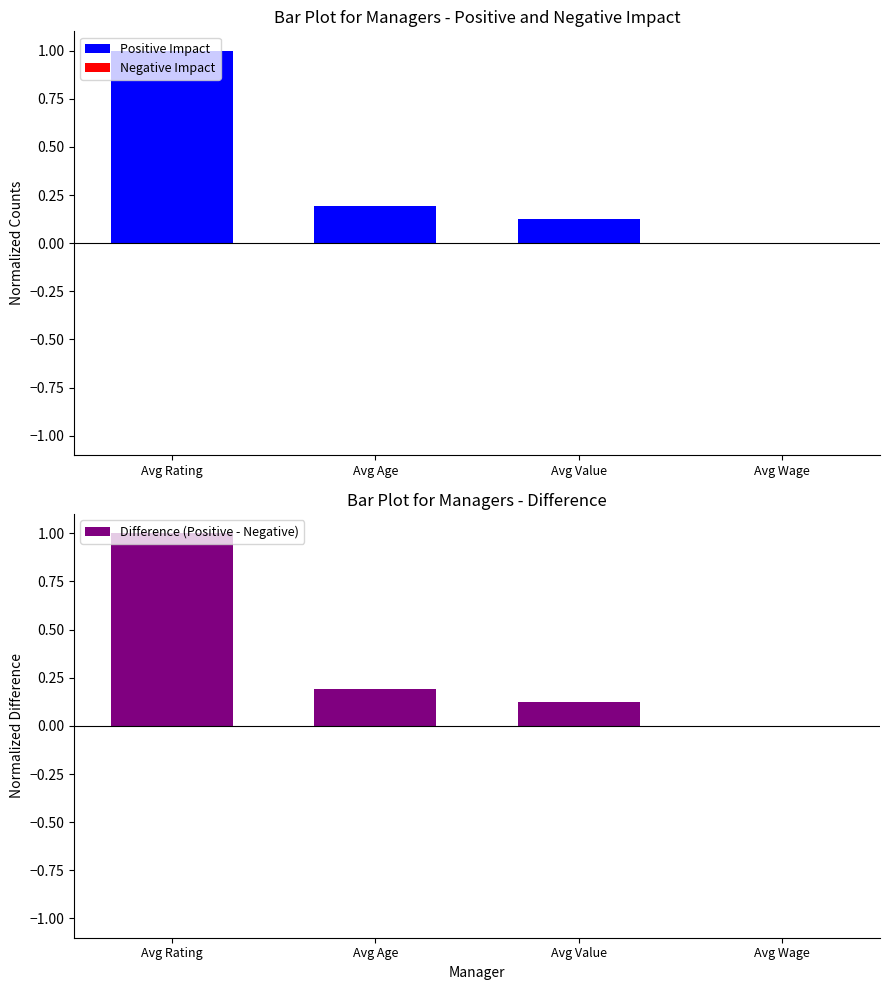

What value does the Positive Impact series have at Avg Value?

0.1